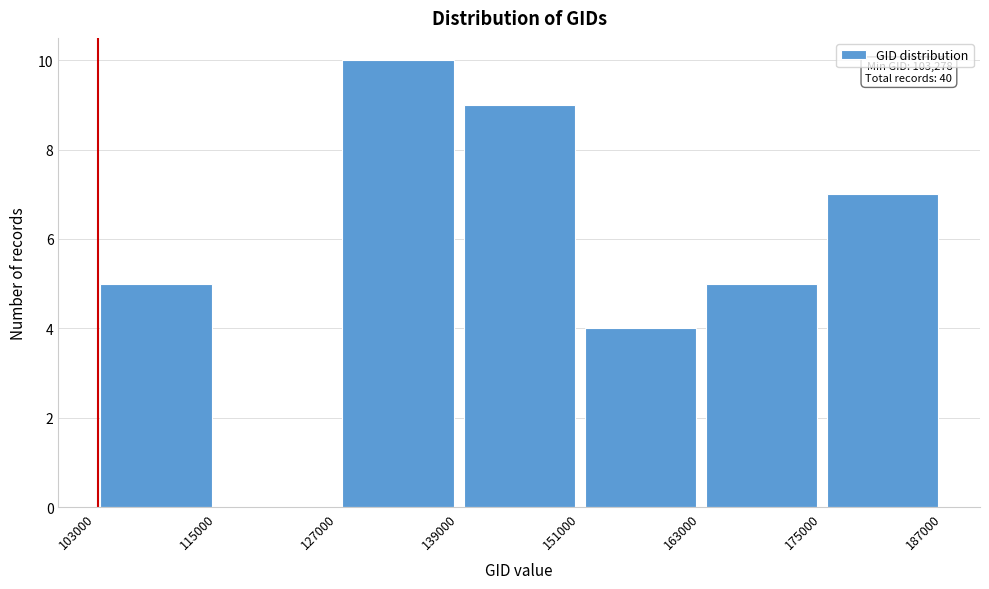

Over which range of the x-axis is the bar tallest?

127000 to 139000